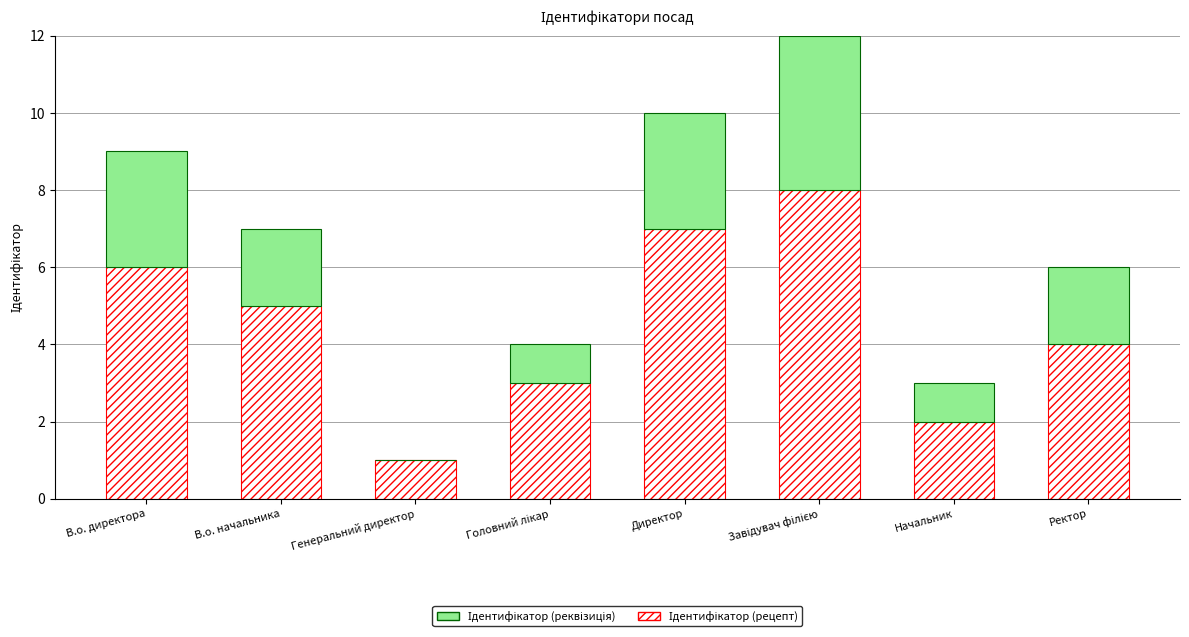

Between В.о. директора and Генеральний директор, which series saw the biggest shift?

Ідентифікатор (рецепт)